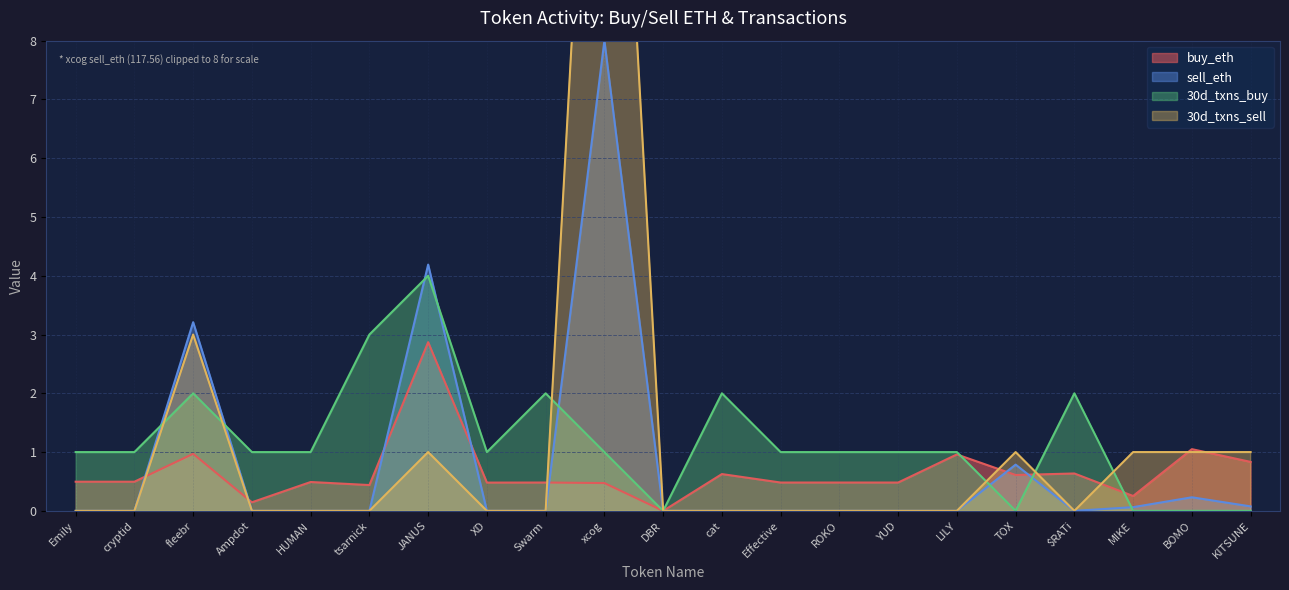

Which category has the highest value in the buy_eth series?

JANUS